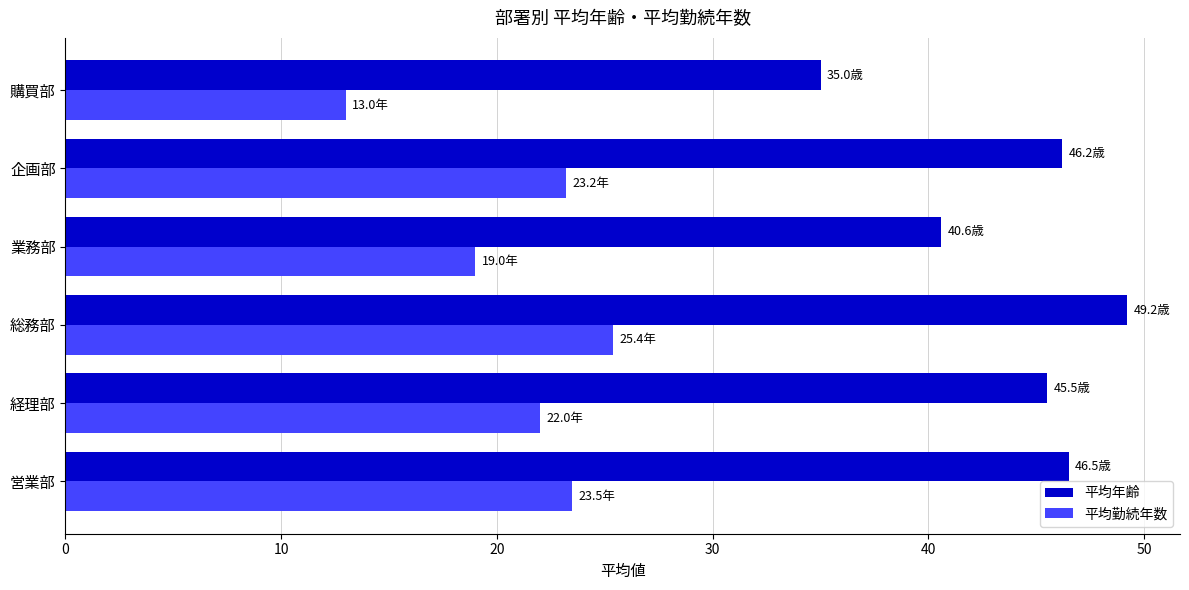

The 平均年齢 series shows 12.7 at 業務部. True or false?

False